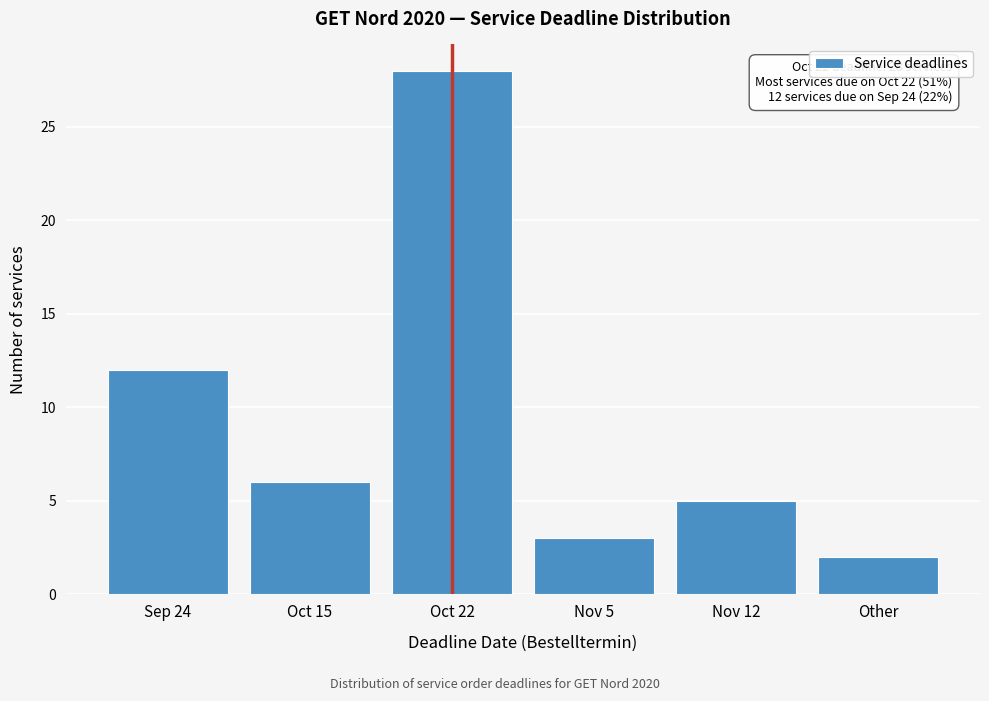

Reading left to right, list all the values displayed in this chart.

Sep 24=12	Oct 15=6	Oct 22=28	Nov 5=3	Nov 12=5	Other=2